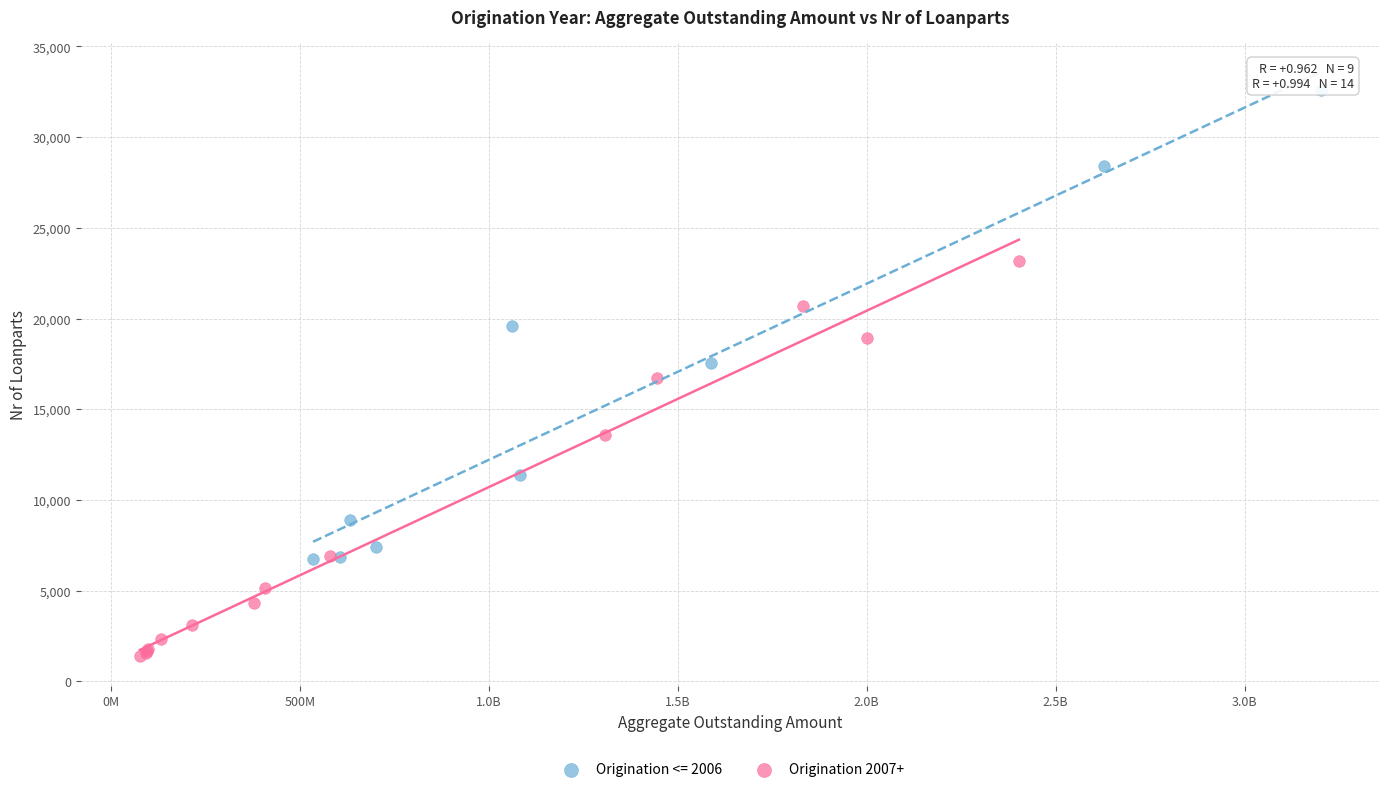

Which series reaches the maximum Y coordinate?

Origination <= 2006